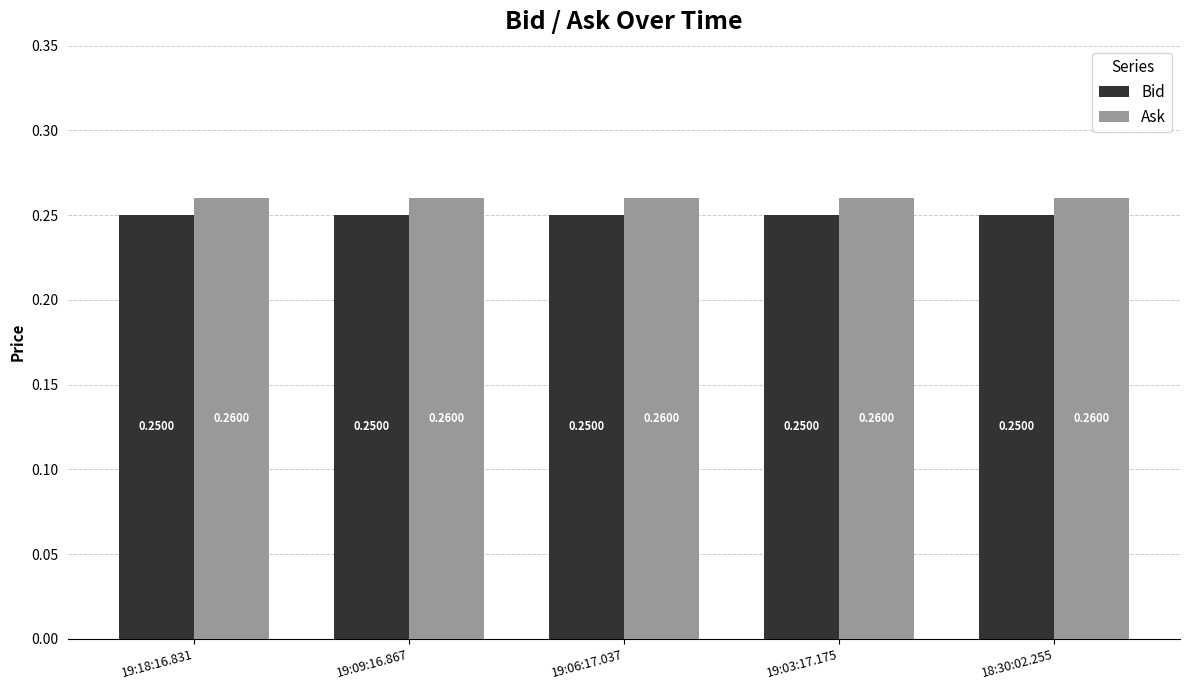

How many bars are there in each group?

2